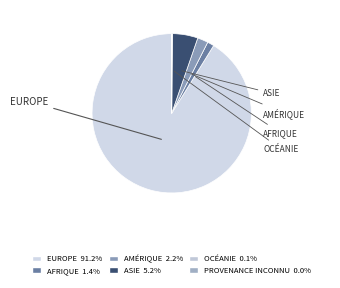

How many slices are in this pie chart?

6